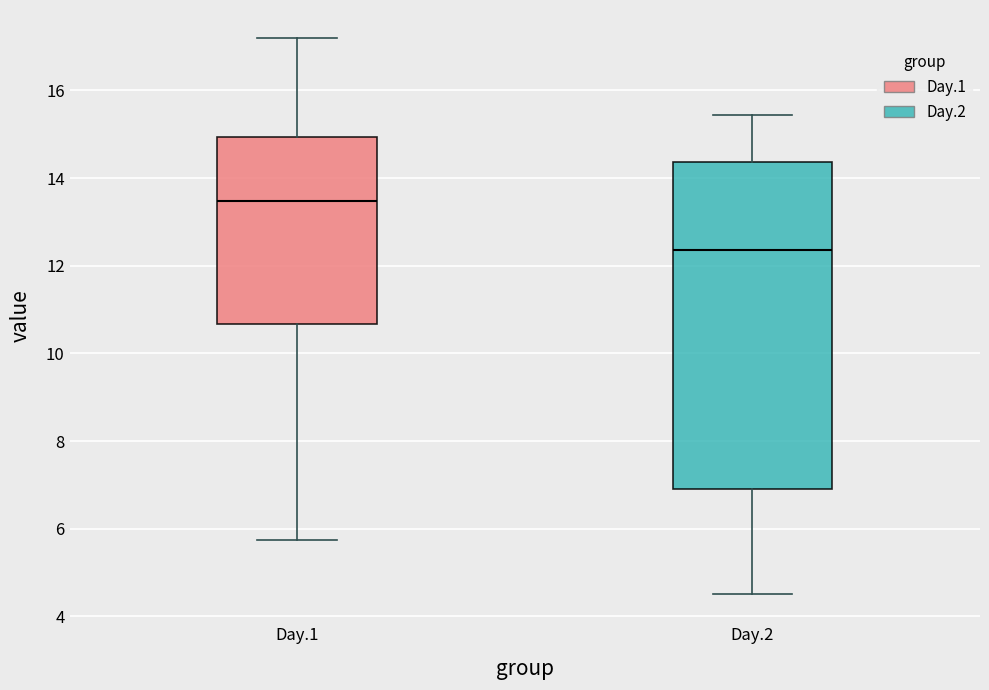

Comparing the boxes themselves (not the whiskers), which one is the tallest?

Day.2